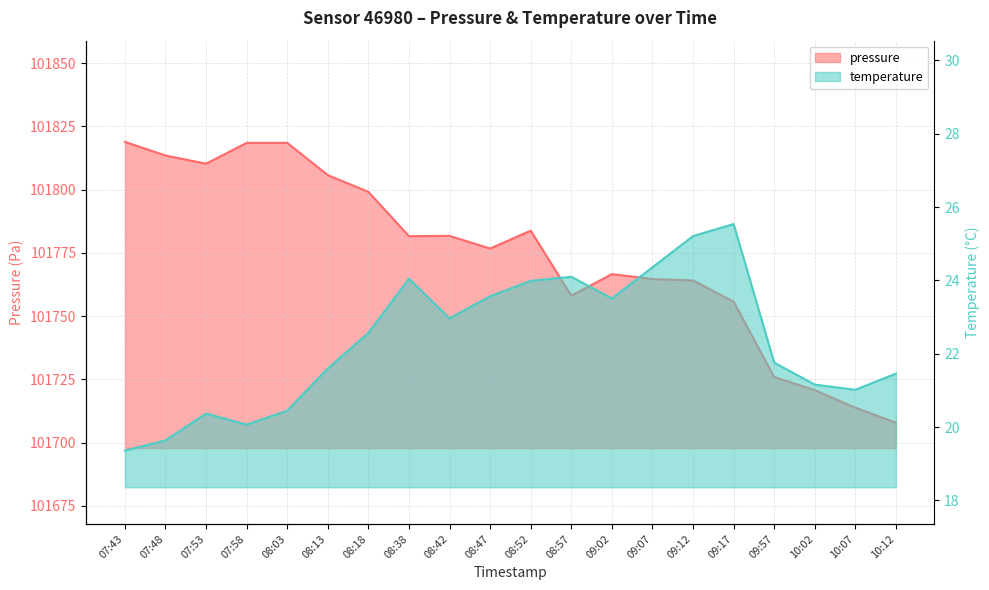

Where is the first local maximum for temperature?

07:53